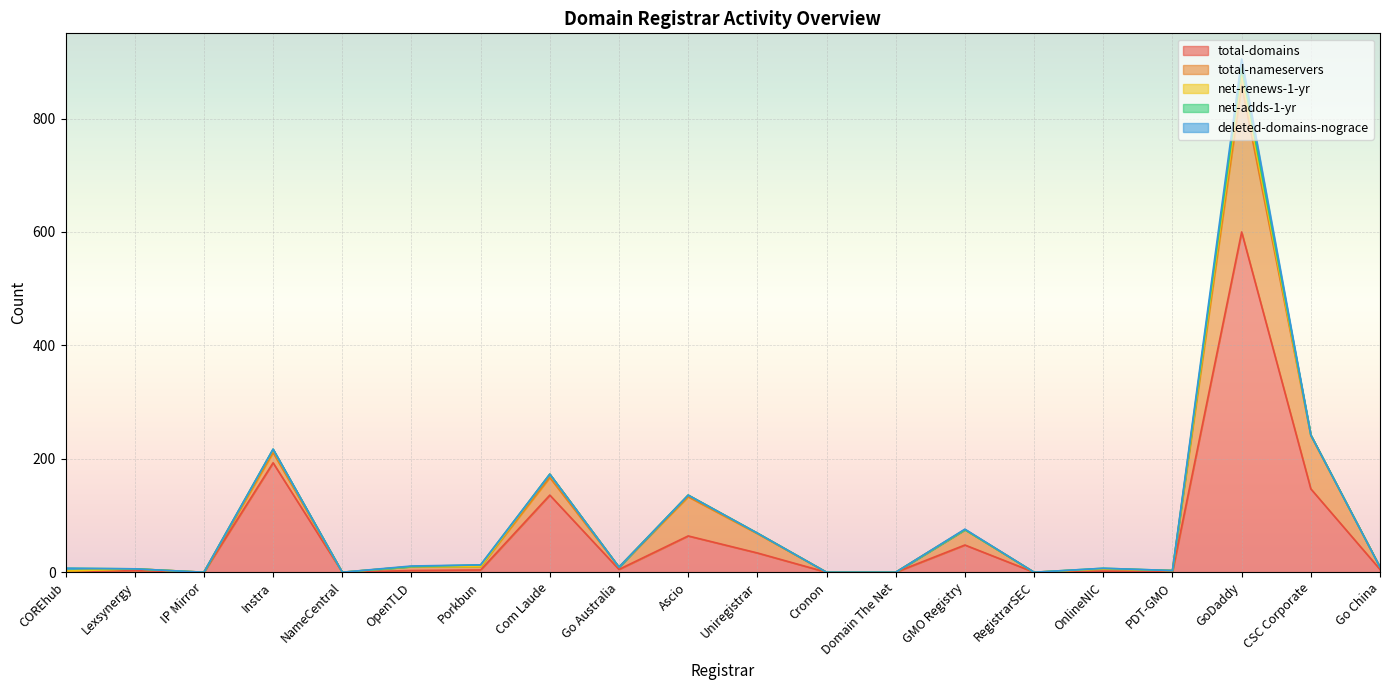

What is the average value of the deleted-domains-nograce series?

1